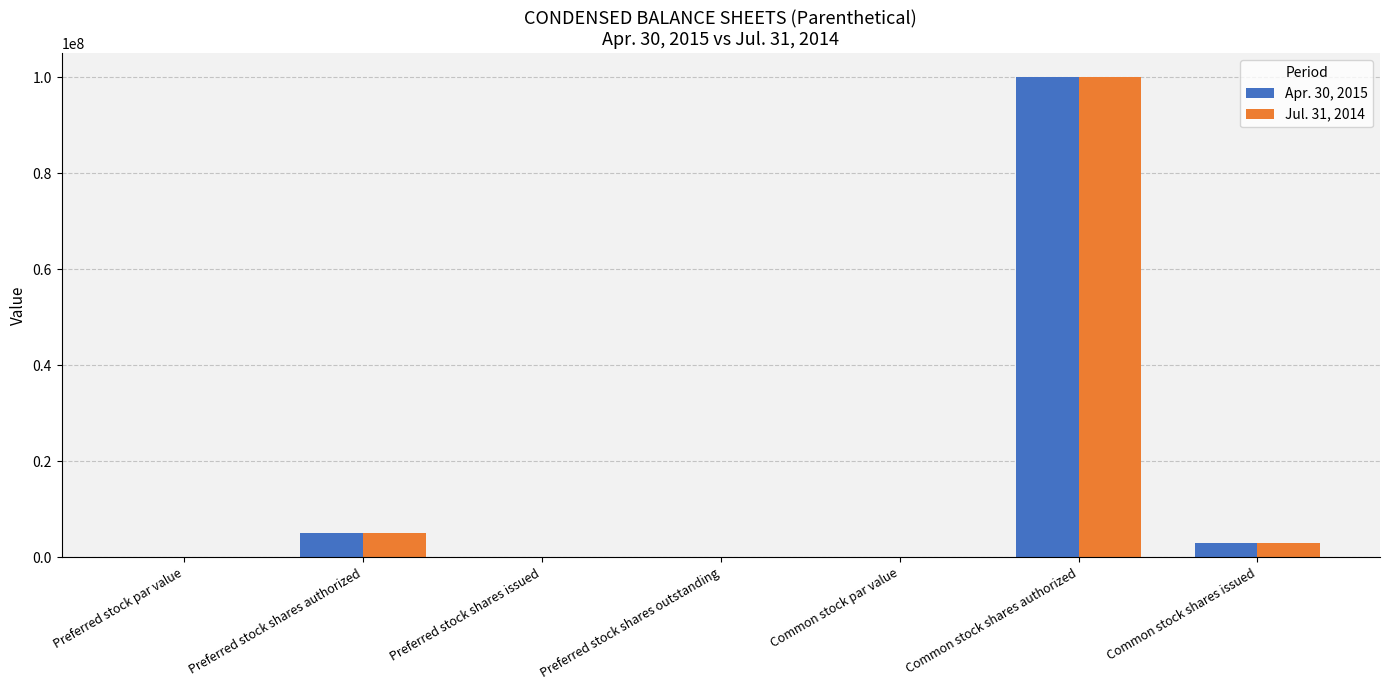

The Jul. 31, 2014 series shows 0.0 at Common stock par value. True or false?

True